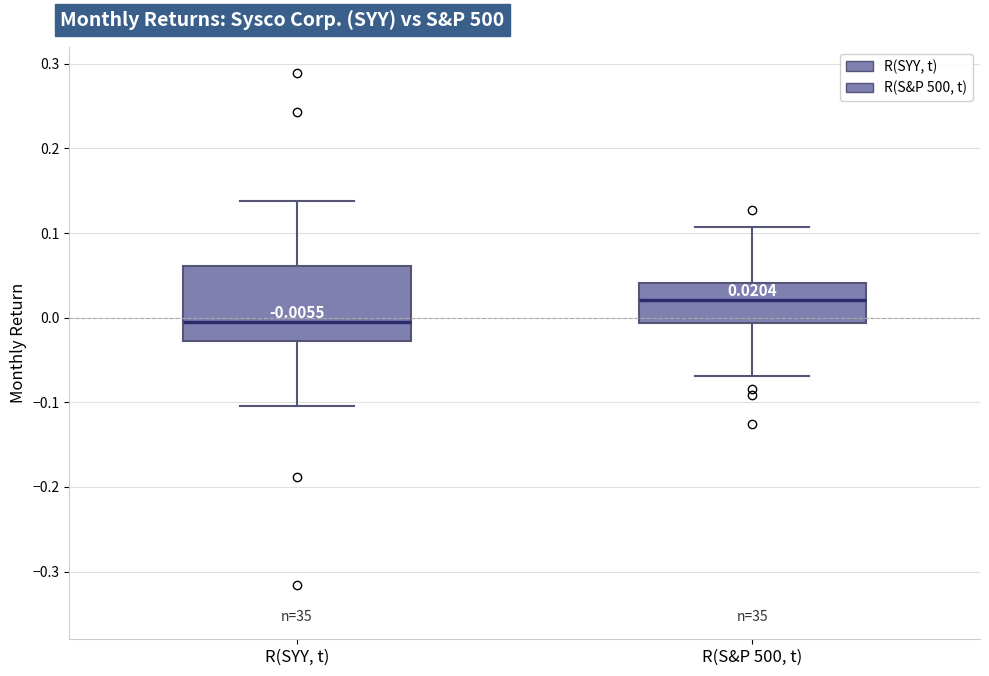

Which box has the highest median line?

R(S&P 500, t)